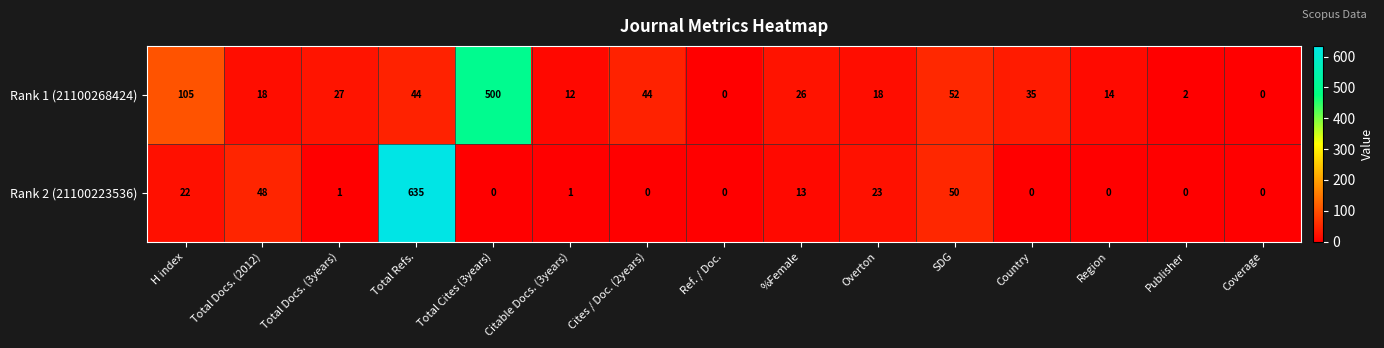

Rank the series by their maximum value, from lowest to highest.

Rank 1 (21100268424), Rank 2 (21100223536)